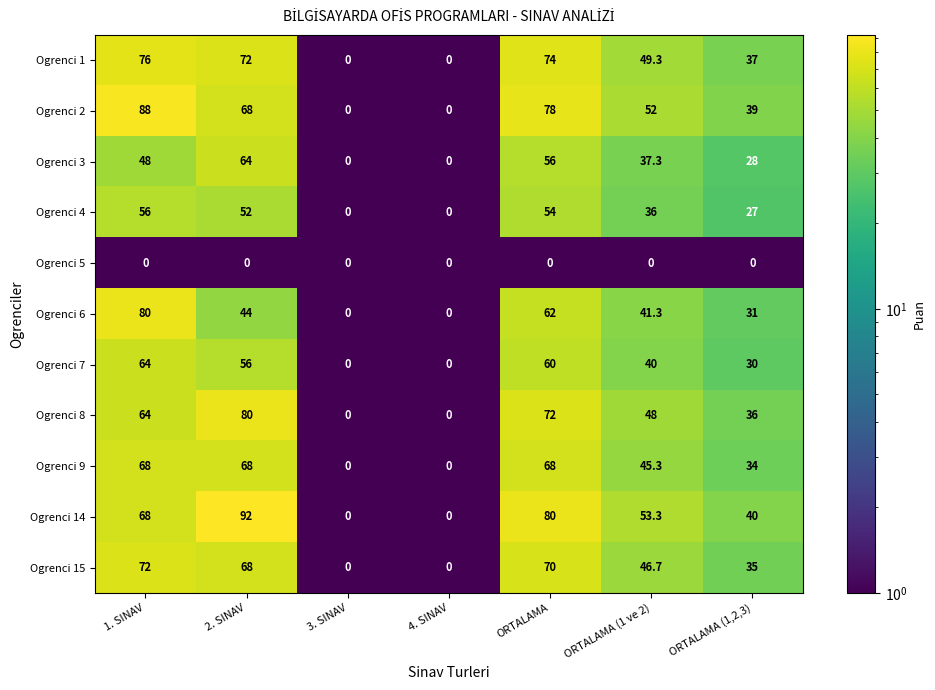

What is the difference between the Ogrenci 2 values at 3. SINAV and 2. SINAV?

68.0